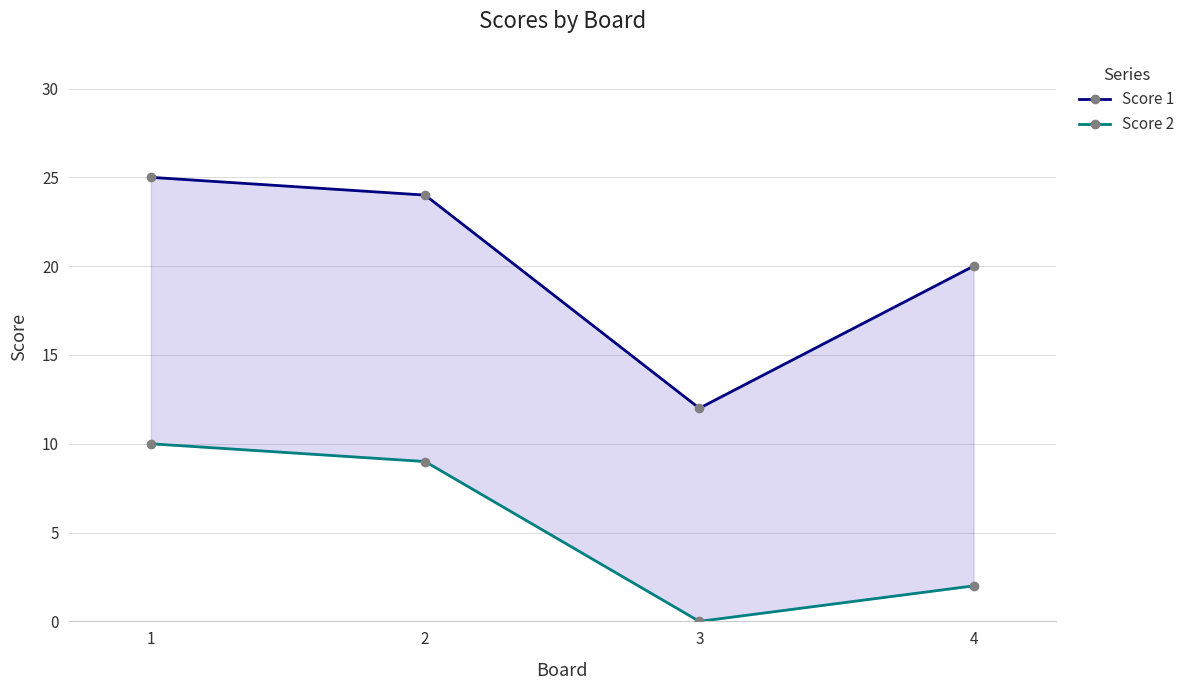

Reading left to right, list all the values displayed in this chart.

Score 1: 1=25	2=24	3=12	4=20
Score 2: 1=10	2=9	3=0	4=2